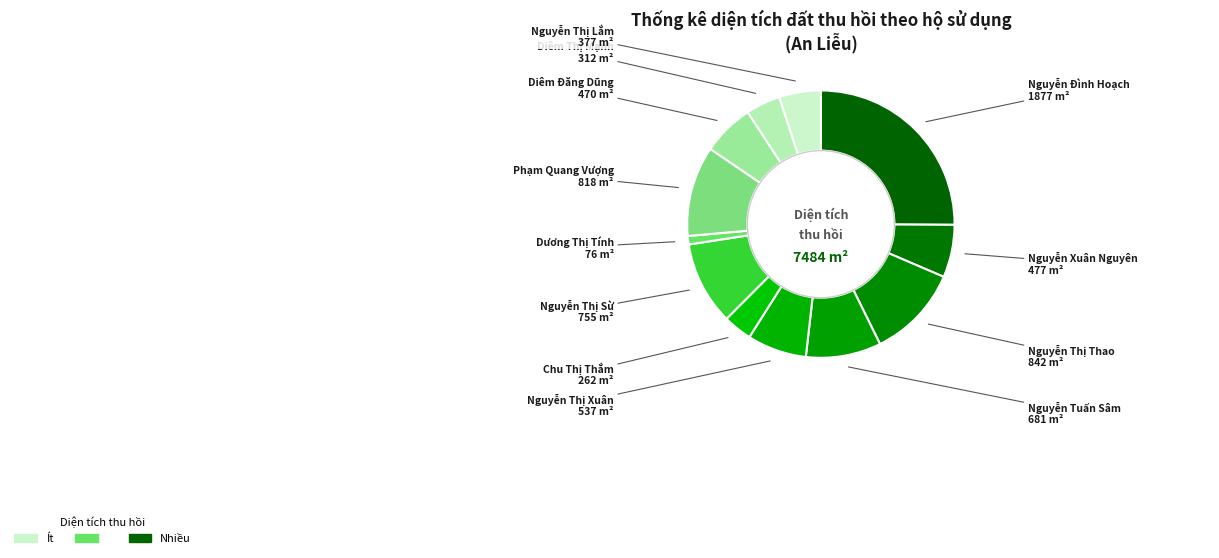

Does any single category account for the majority?

No